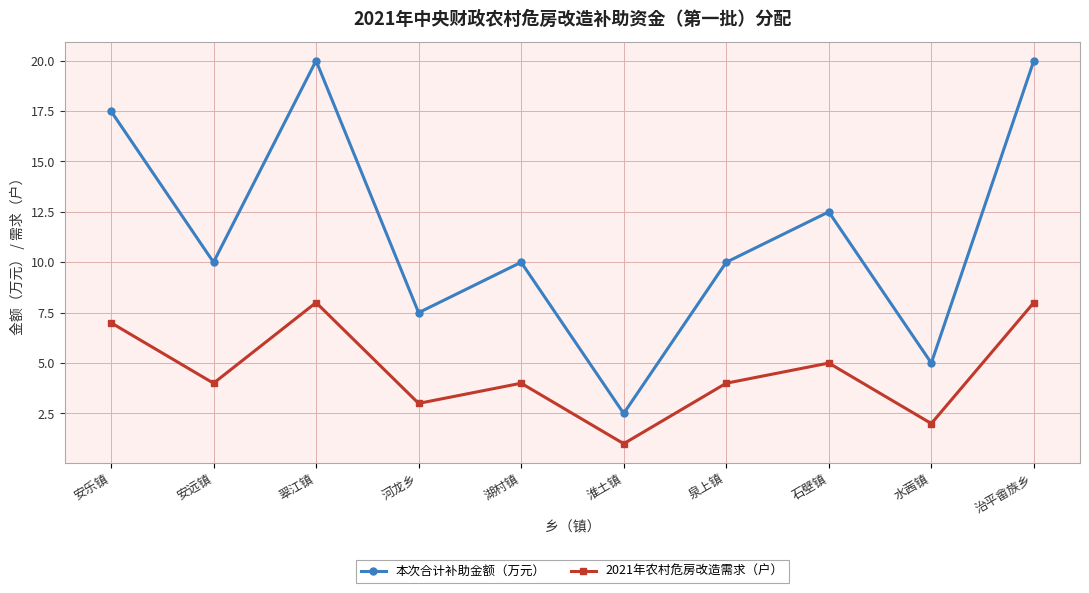

Count the number of data series in this chart.

2